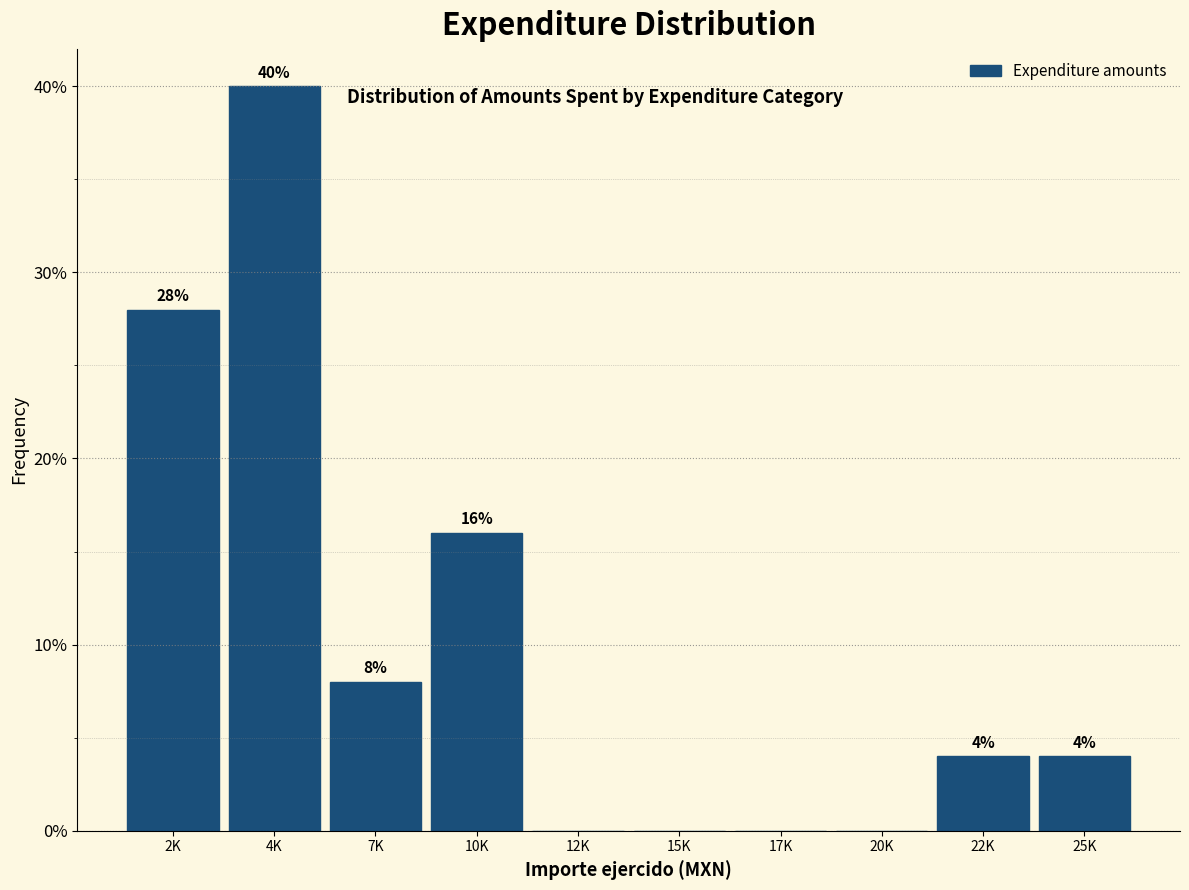

Reading right to left, list all the values displayed in this chart.

25K=4.0	22K=4.0	20K=0.0	17K=0.0	15K=0.0	12K=0.0	10K=16.0	7K=8.0	4K=40.0	2K=28.0